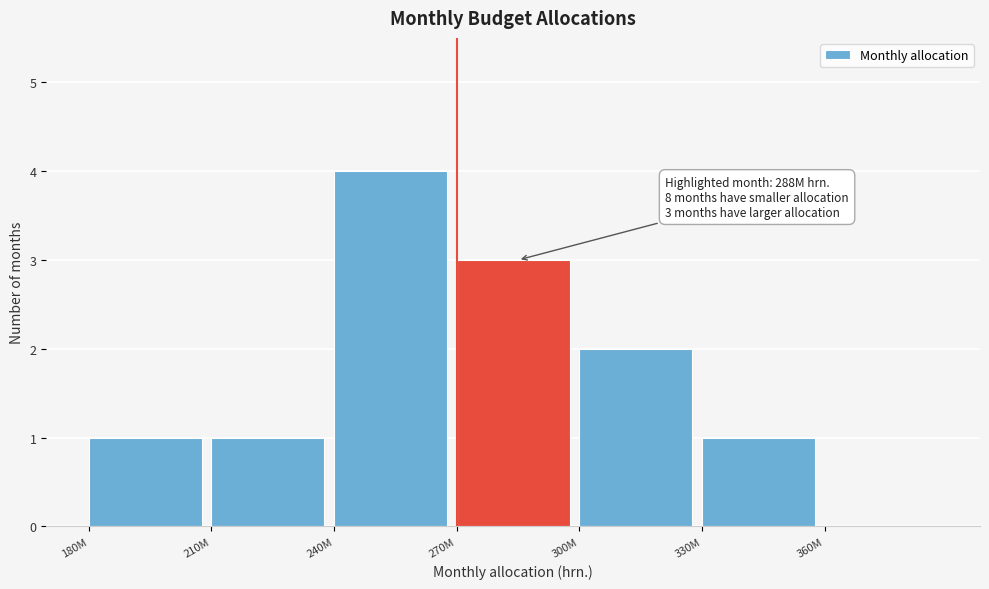

Reading left to right, list all the values displayed in this chart.

180M=1	210M=1	240M=4	270M=3	300M=2	330M=1	360M=0